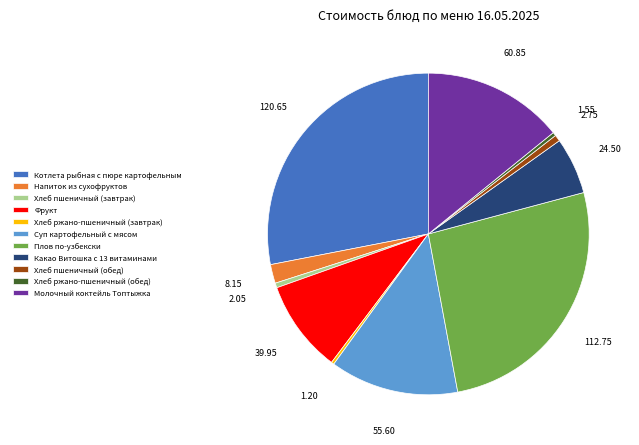

Which slice is the largest?

Котлета рыбная с пюре картофельным